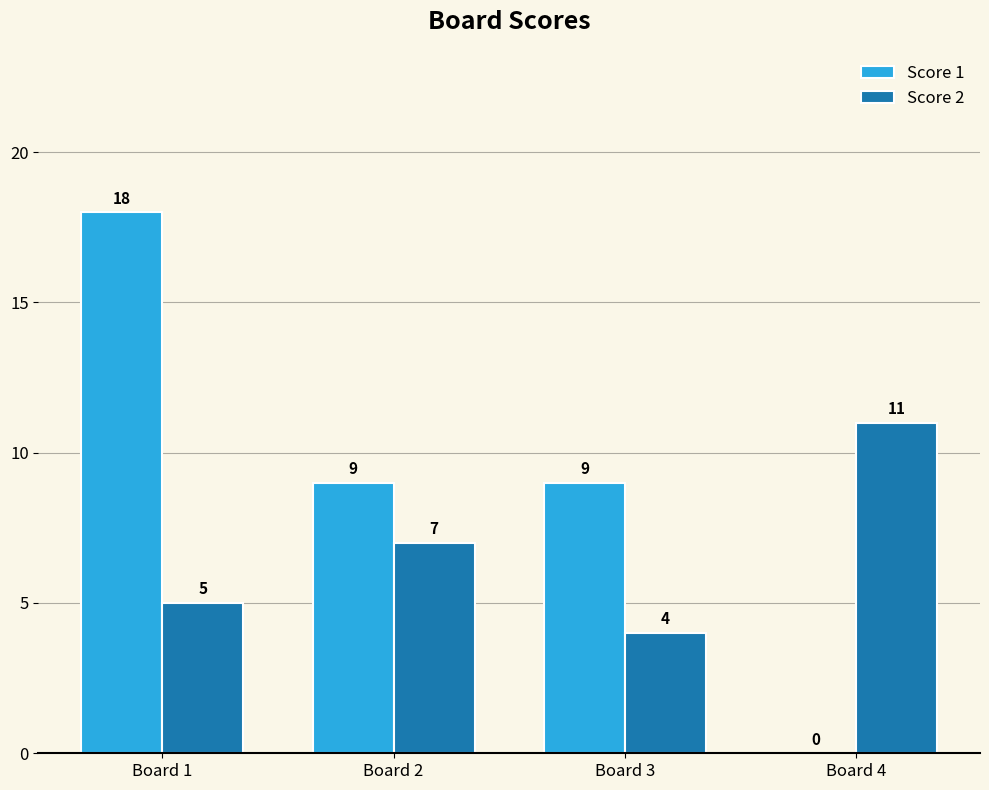

At which category is the sum across all series the highest?

Board 1